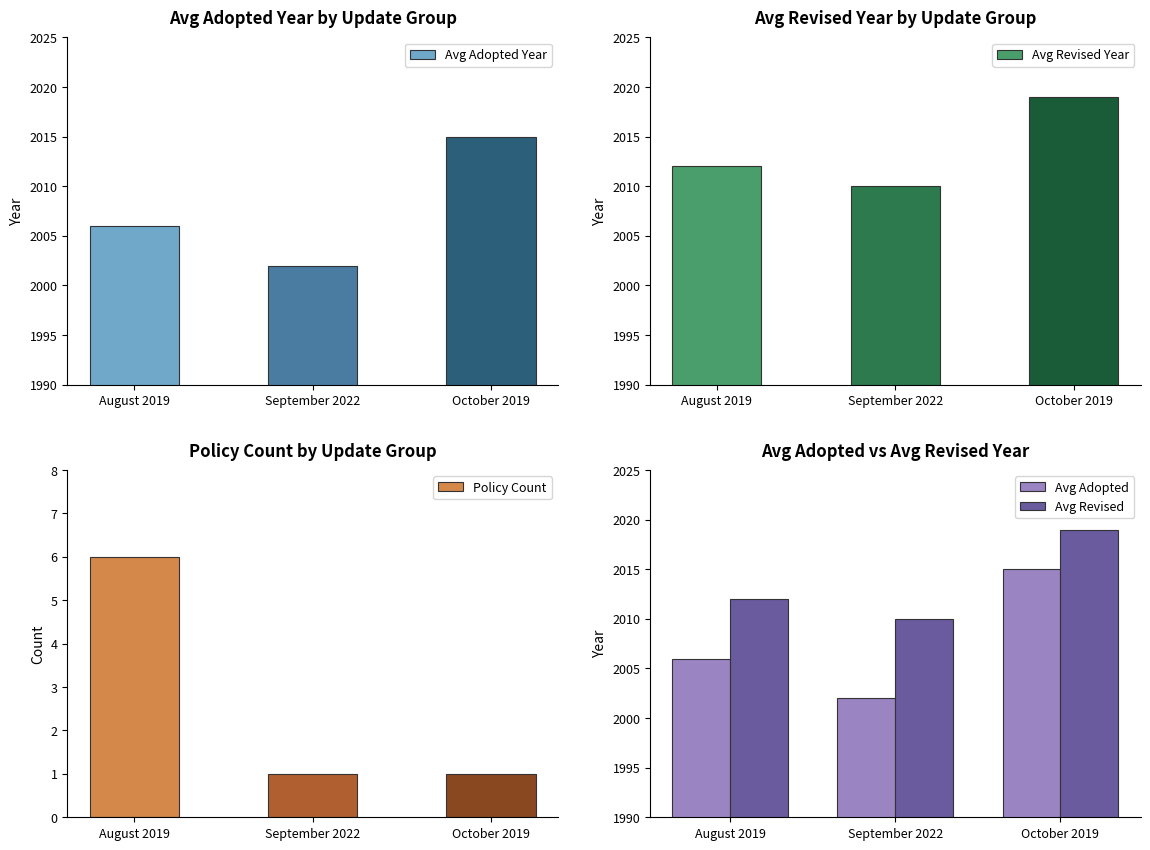

Which series has the largest total across all categories?

Avg Revised Year